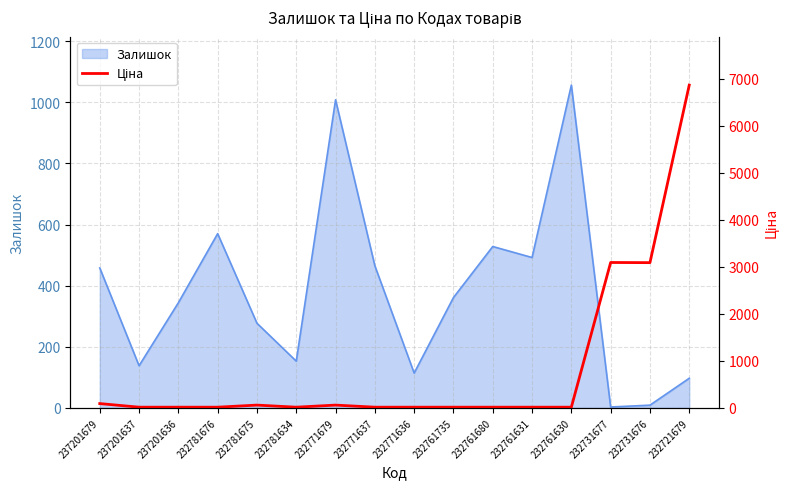

What is the maximum value for Залишок?

1056